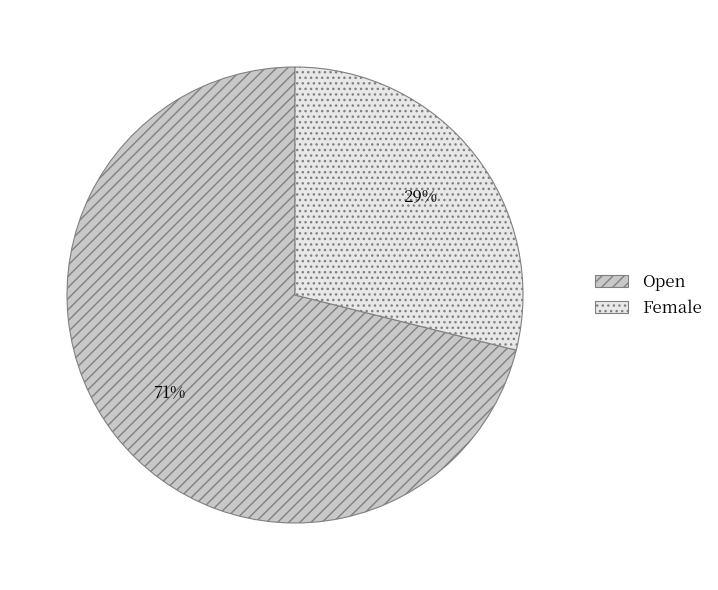

How many slices are in this pie chart?

2